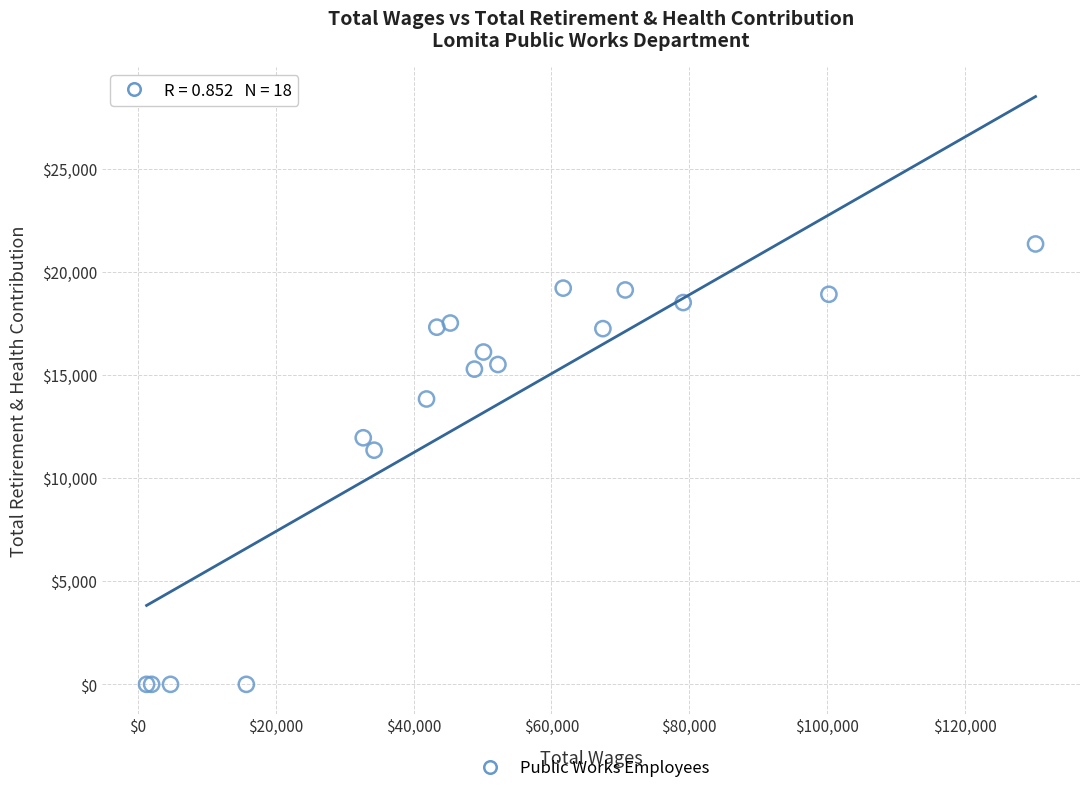

What Y value in the scatter plot is closest to 10681?

11359